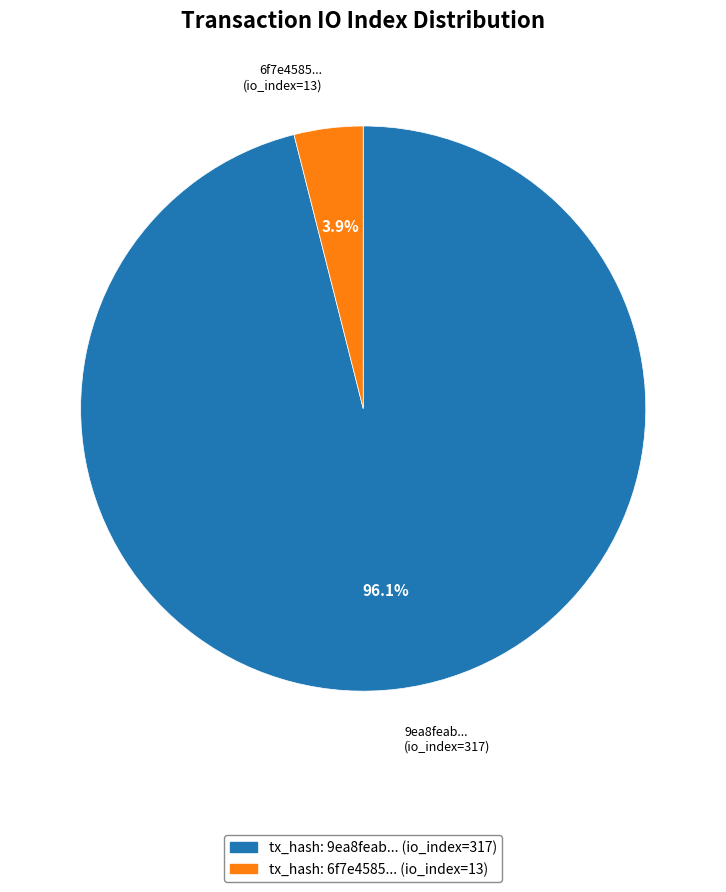

Is there any slice that represents more than half of the pie?

Yes